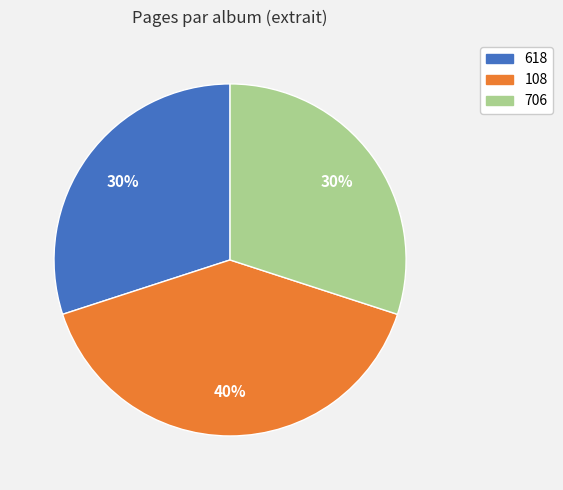

Is there any slice that represents more than half of the pie?

No